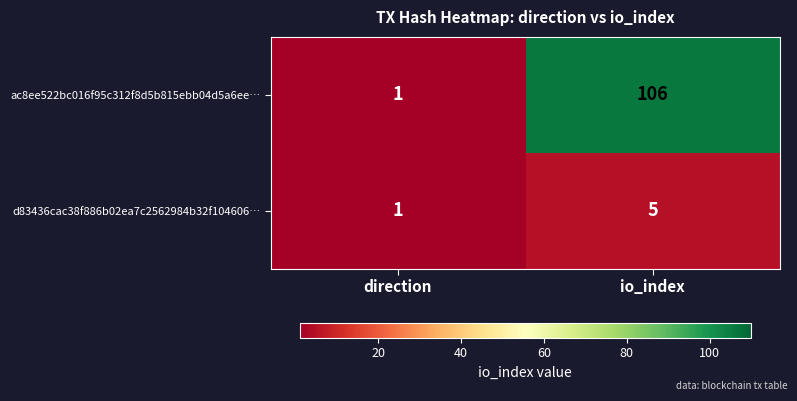

Between direction and io_index, which series saw the biggest shift?

ac8ee522bc016f95c312f8d5b815ebb04d5a6ee…